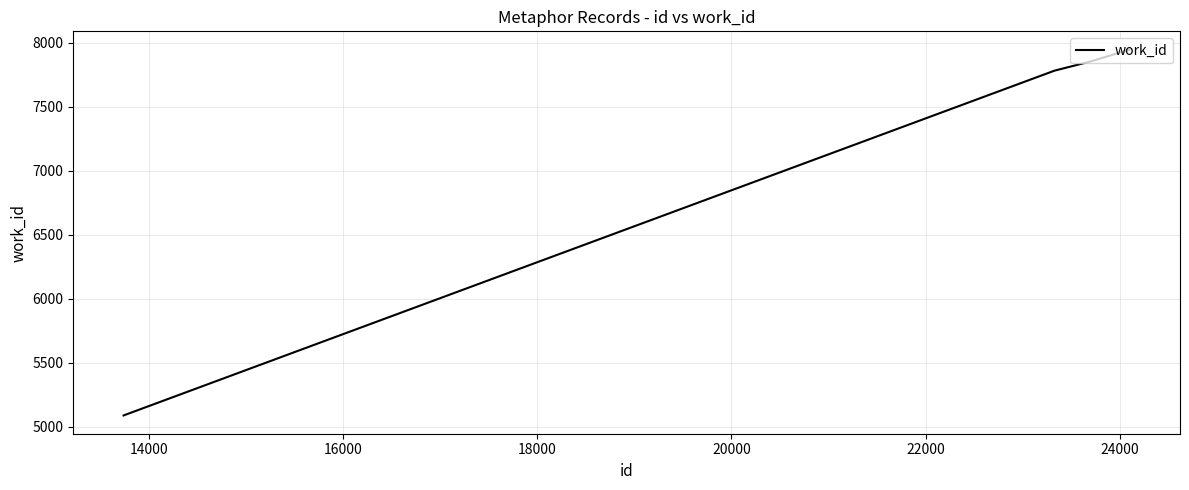

What is the average value?

7167